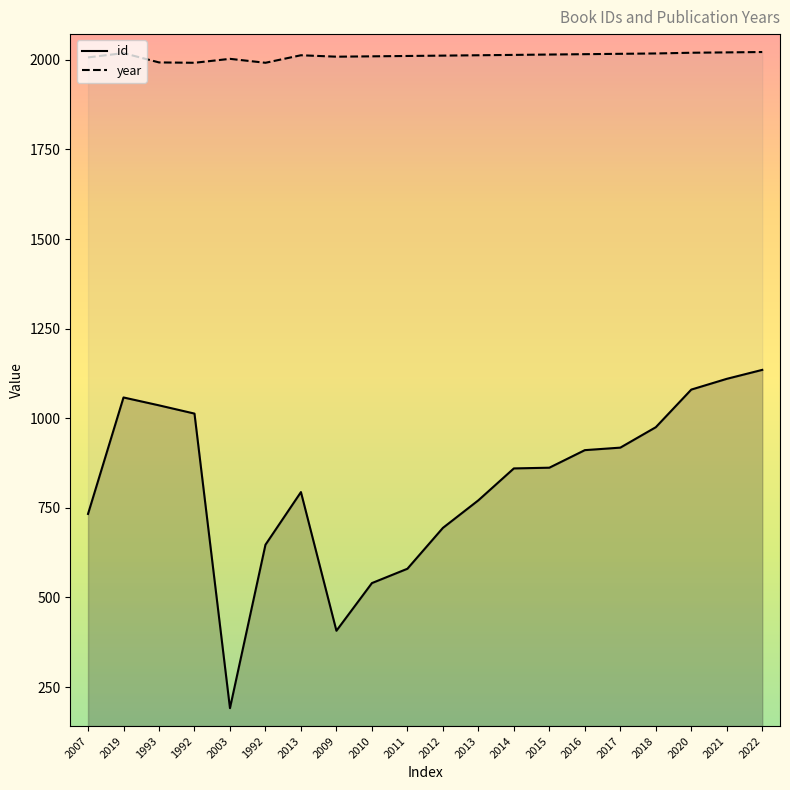

Rank the series by their maximum value, from highest to lowest.

year, id